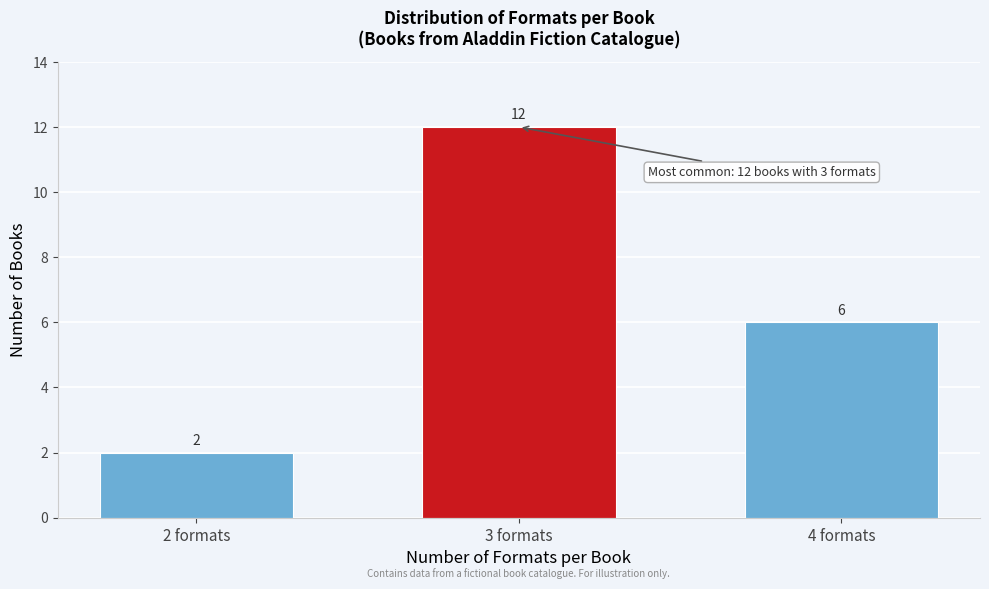

Reading left to right, list all the values displayed in this chart.

2	12	6